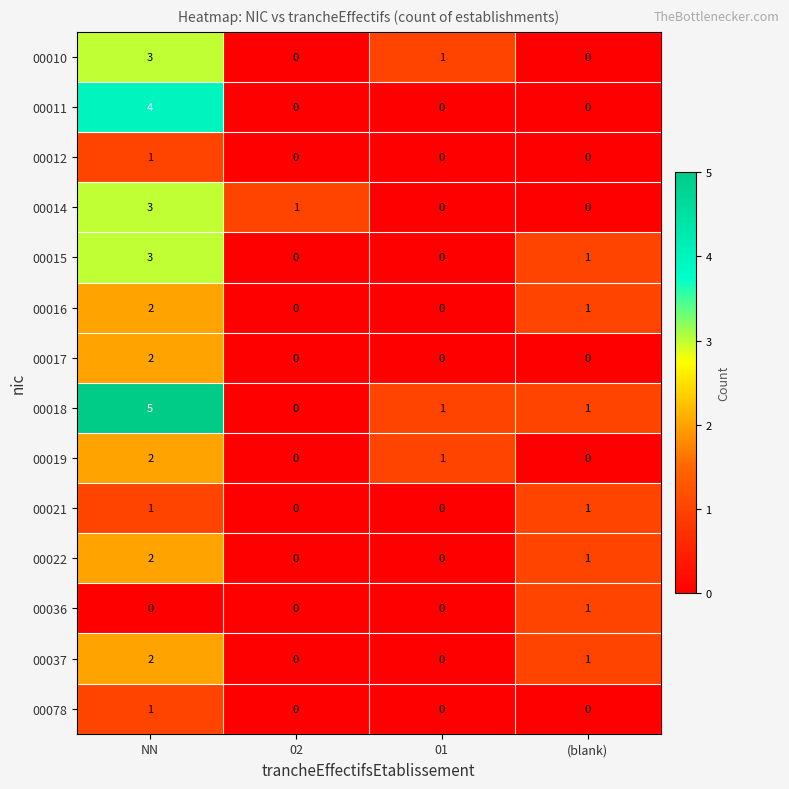

At which label is 00037 closest to 1?

(blank)